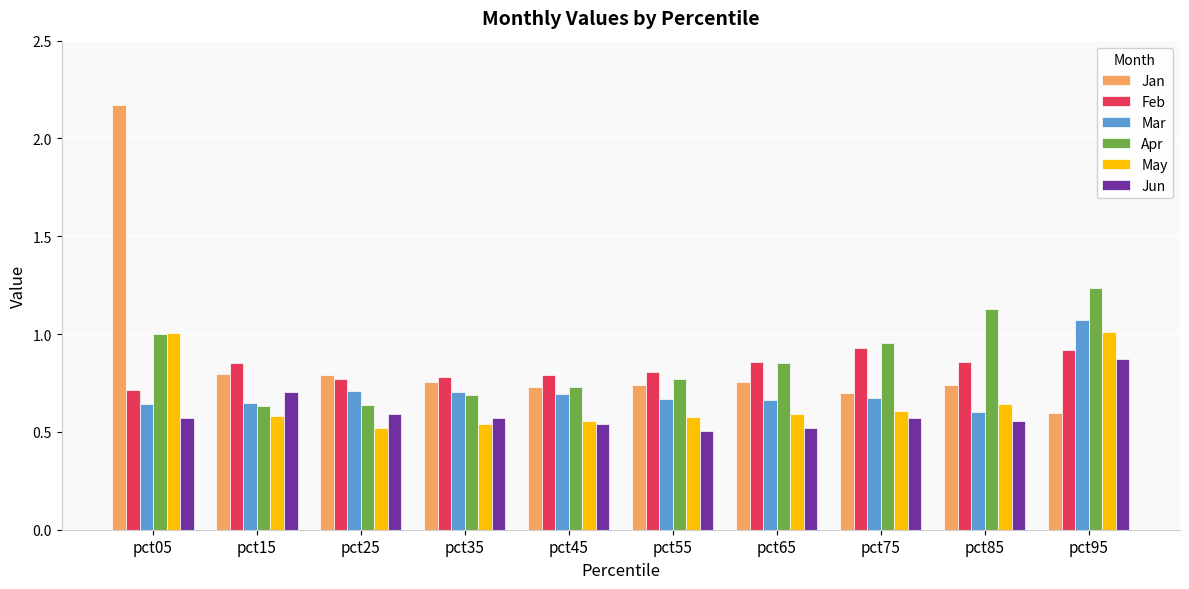

What is the sum of all Mar values?

7.1